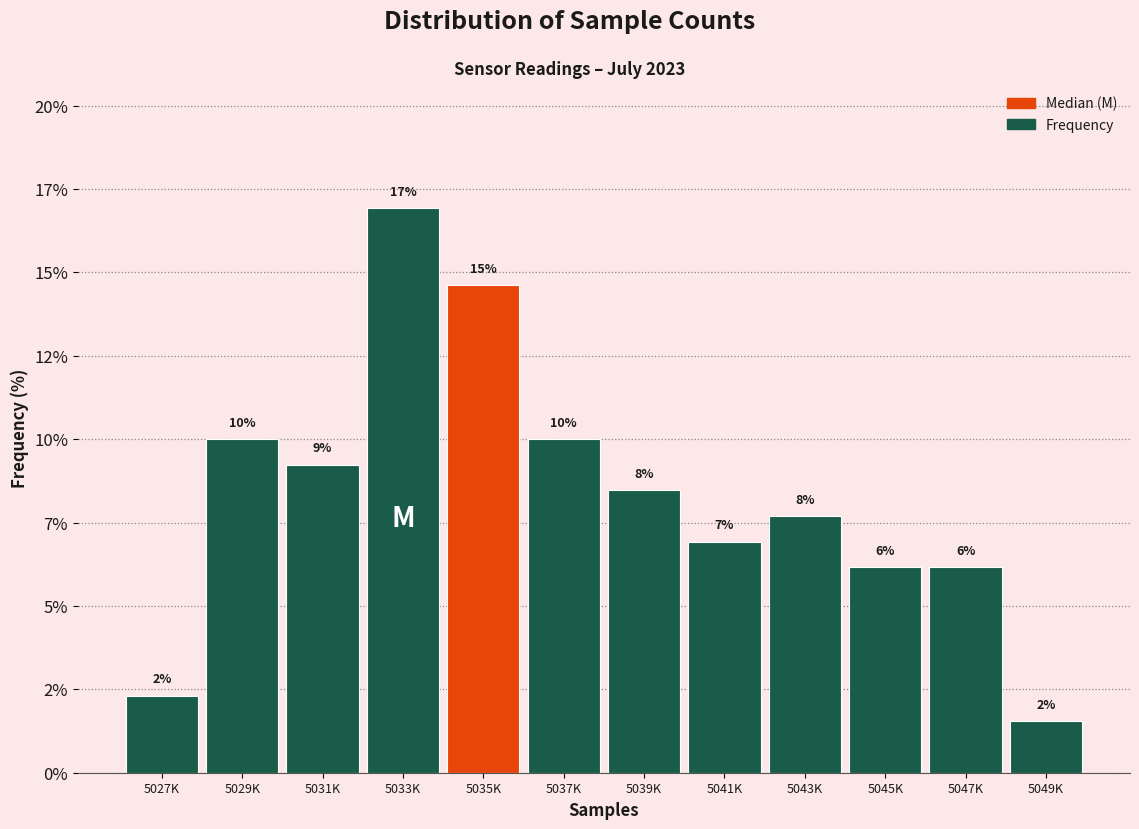

Are the bars horizontal?

No